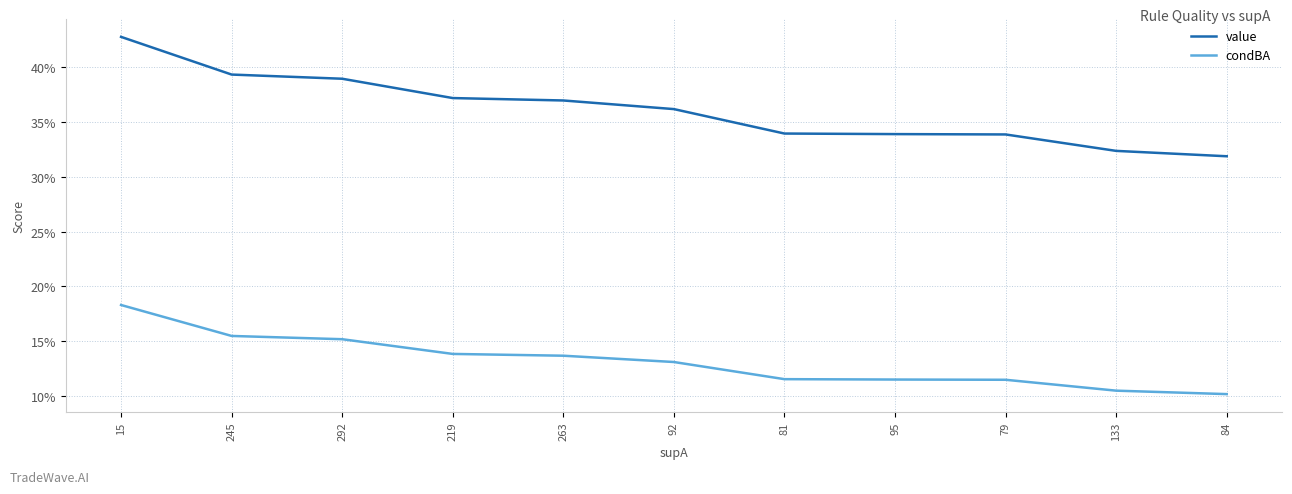

True or false: value has a value of 0.1 at 84.

False